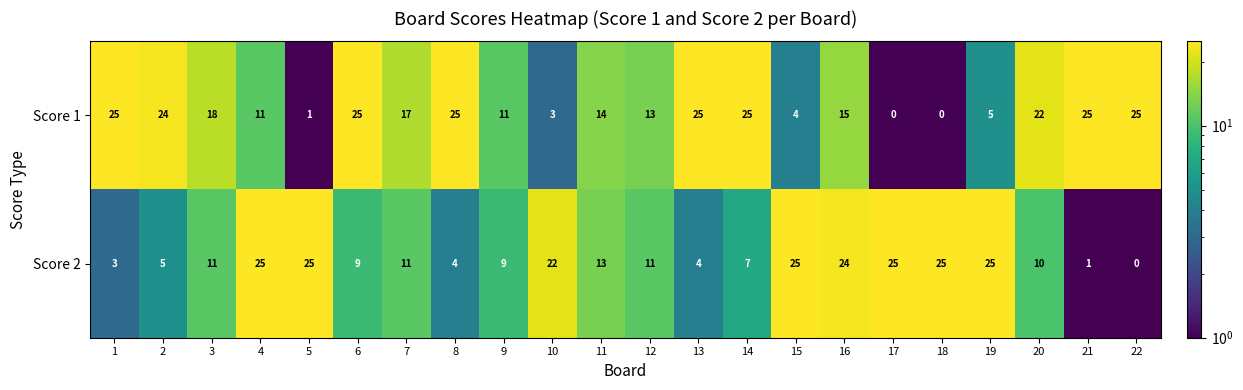

List the series in order of their overall mean, highest first.

Score 1, Score 2